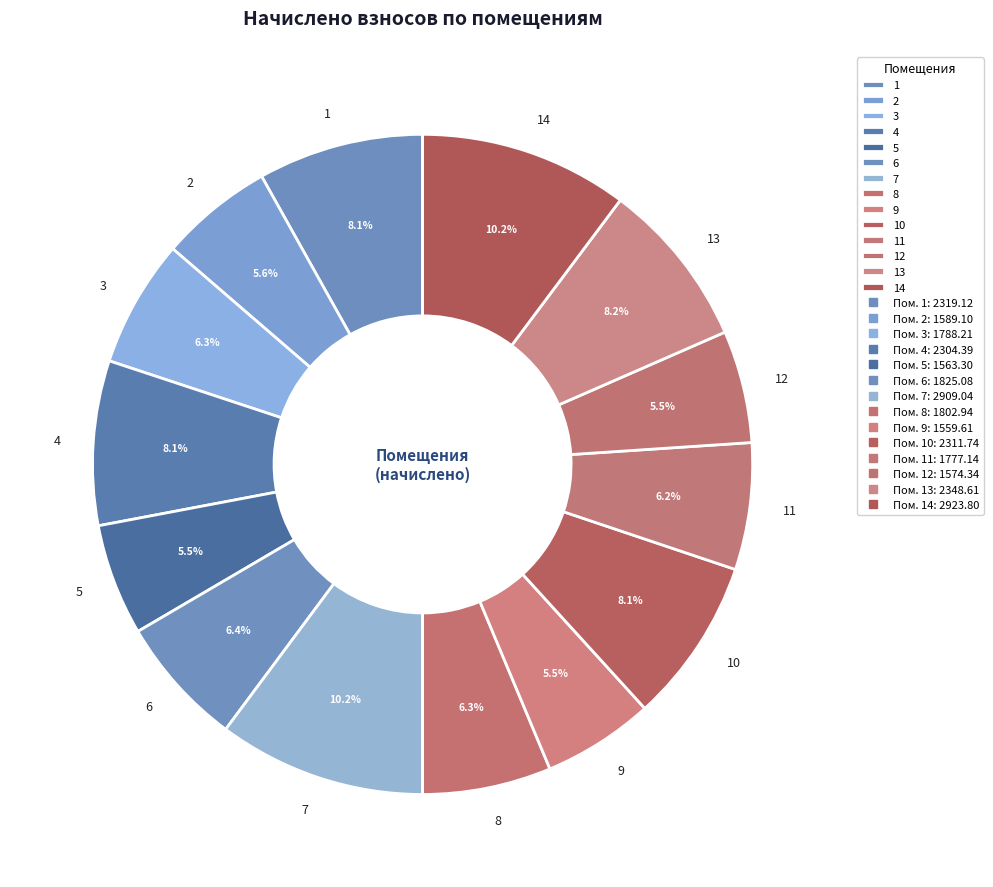

Is 8 the majority of the pie?

No